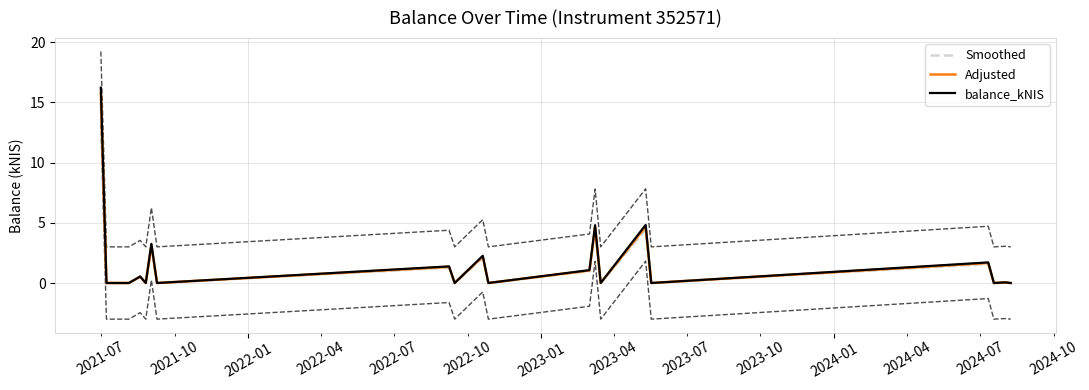

At how many categories does at least one series exceed 15?

1